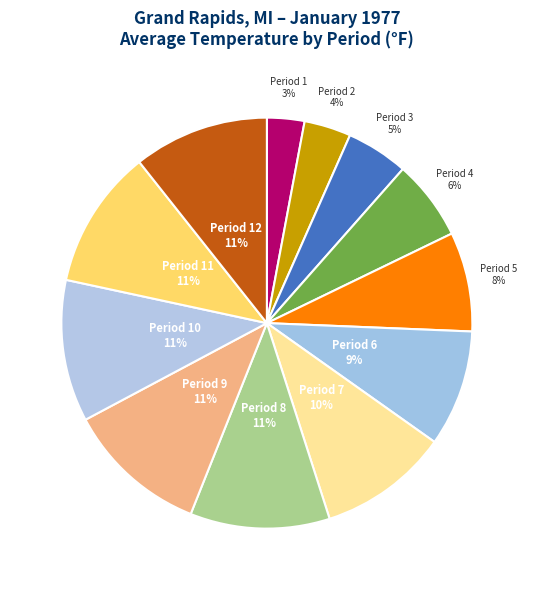

Combined, do Period 8 and Period 10 account for over 50%?

No